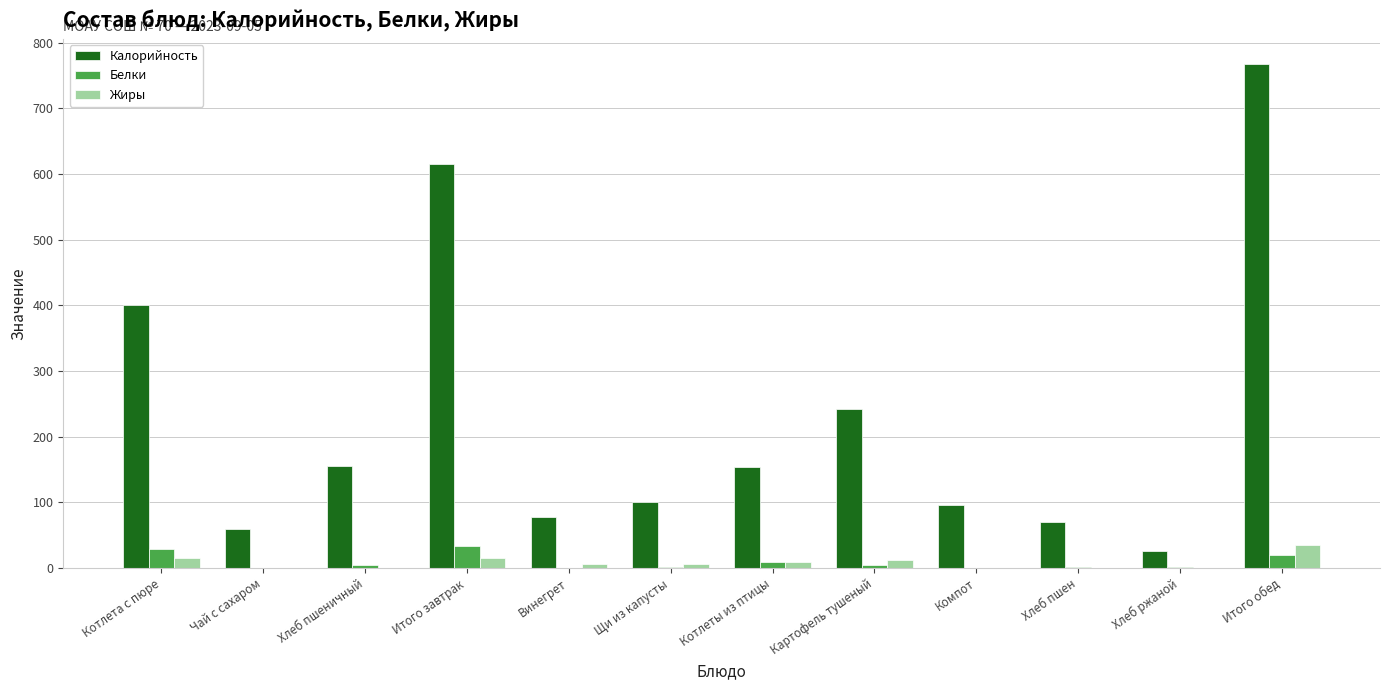

What is the approximate value of Белки at Щи из капусты?

1.9